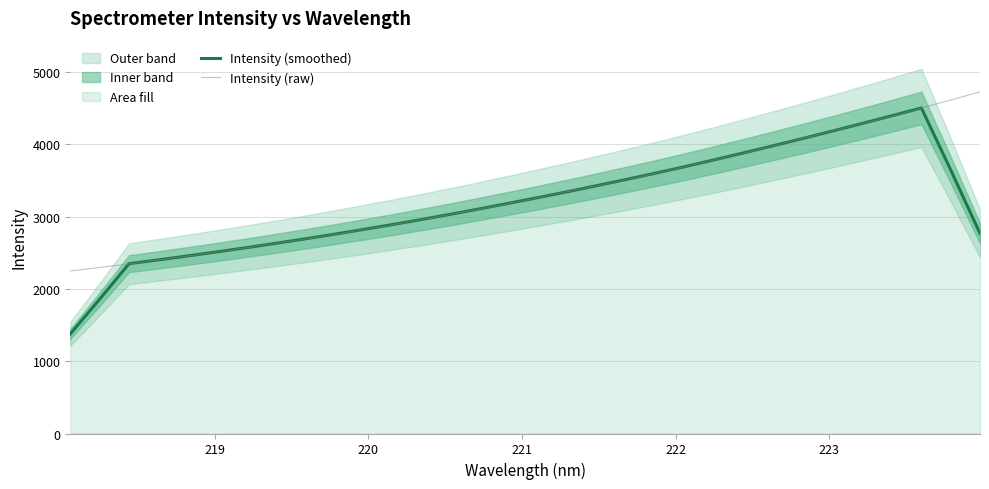

How many lines are shown in the chart?

2